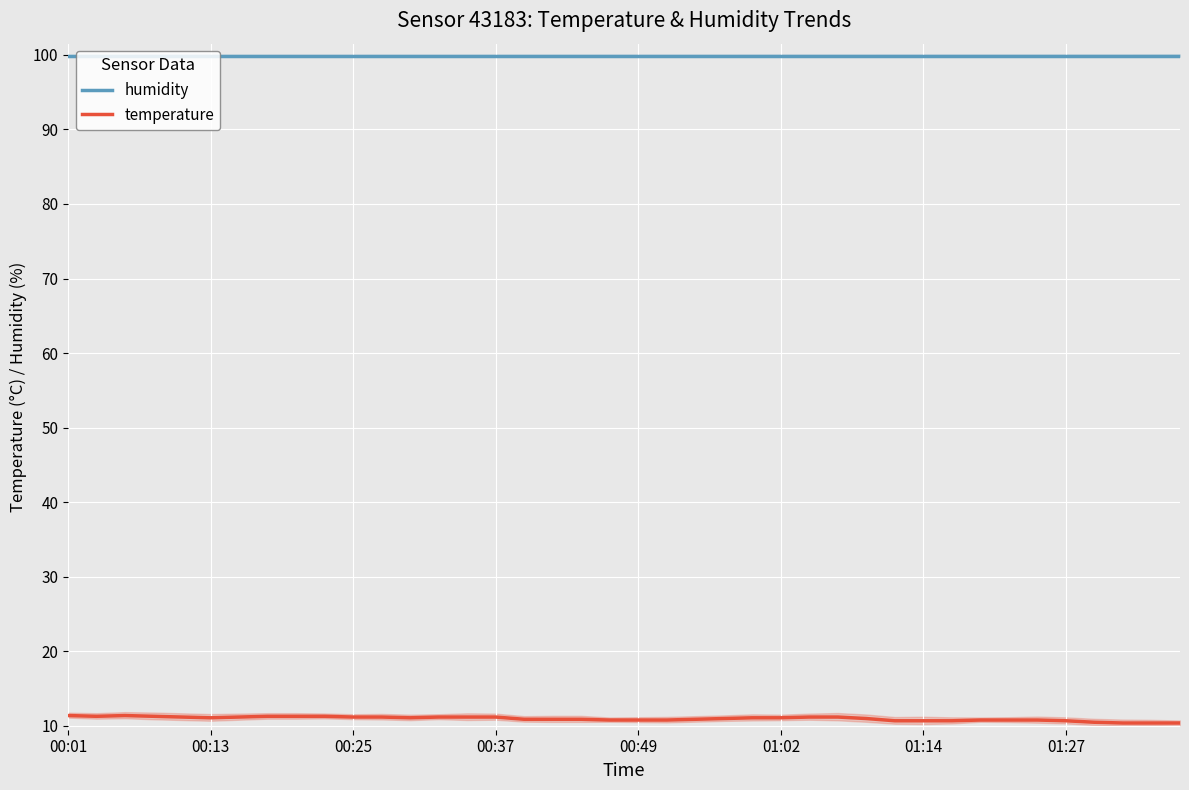

What is the difference between the maximum and minimum values in the temperature series?

1.0